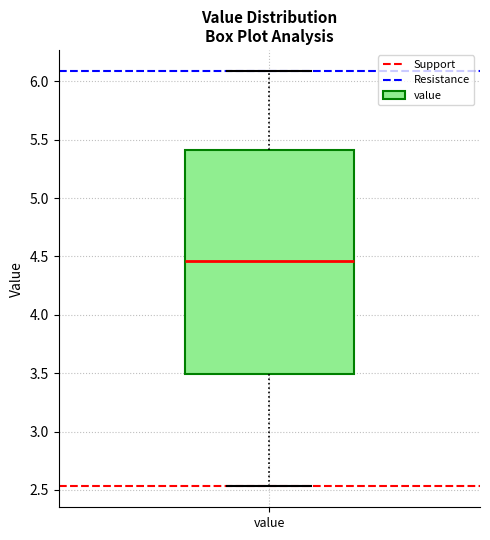

Read this box plot against the y-axis: the position of the median line, the range covered by the box, and the ends of both whiskers. The values are not printed on the chart, so give them approximately, as read against the axis.

median 4.45, box 3.50 to 5.40, whiskers 2.55 to 6.10